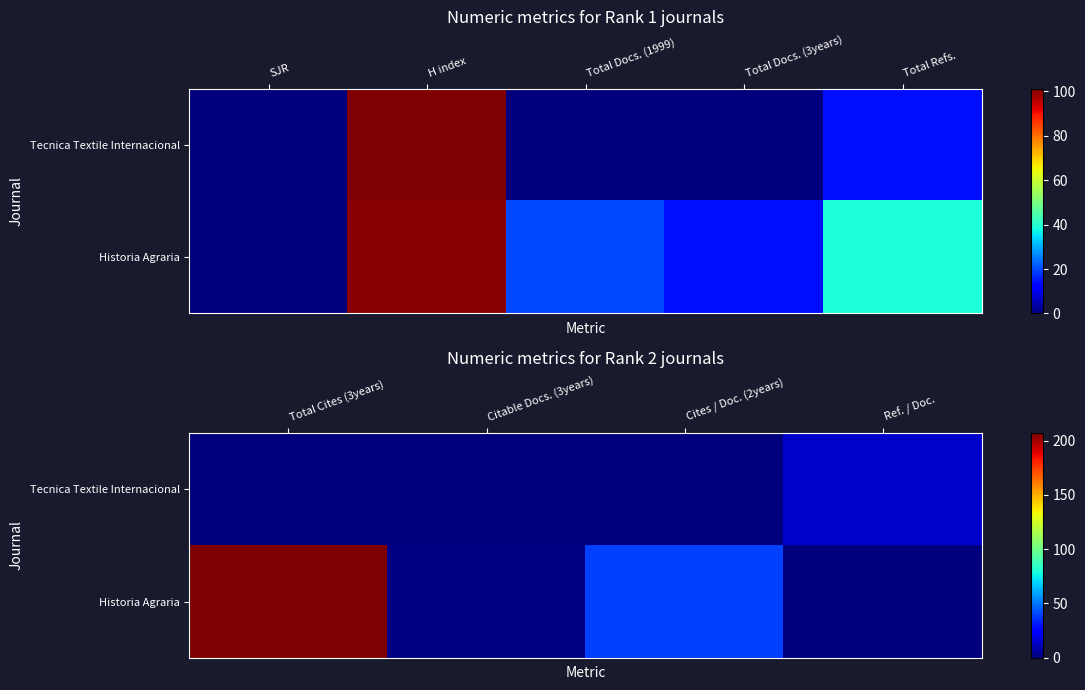

How many values in the Tecnica Textile Internacional series exceed 0?

1